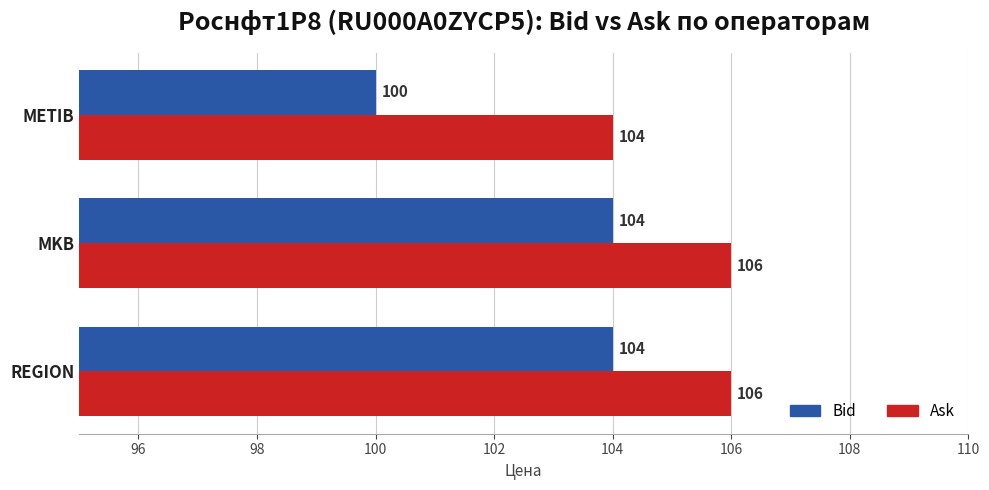

What is the minimum value for Ask?

104